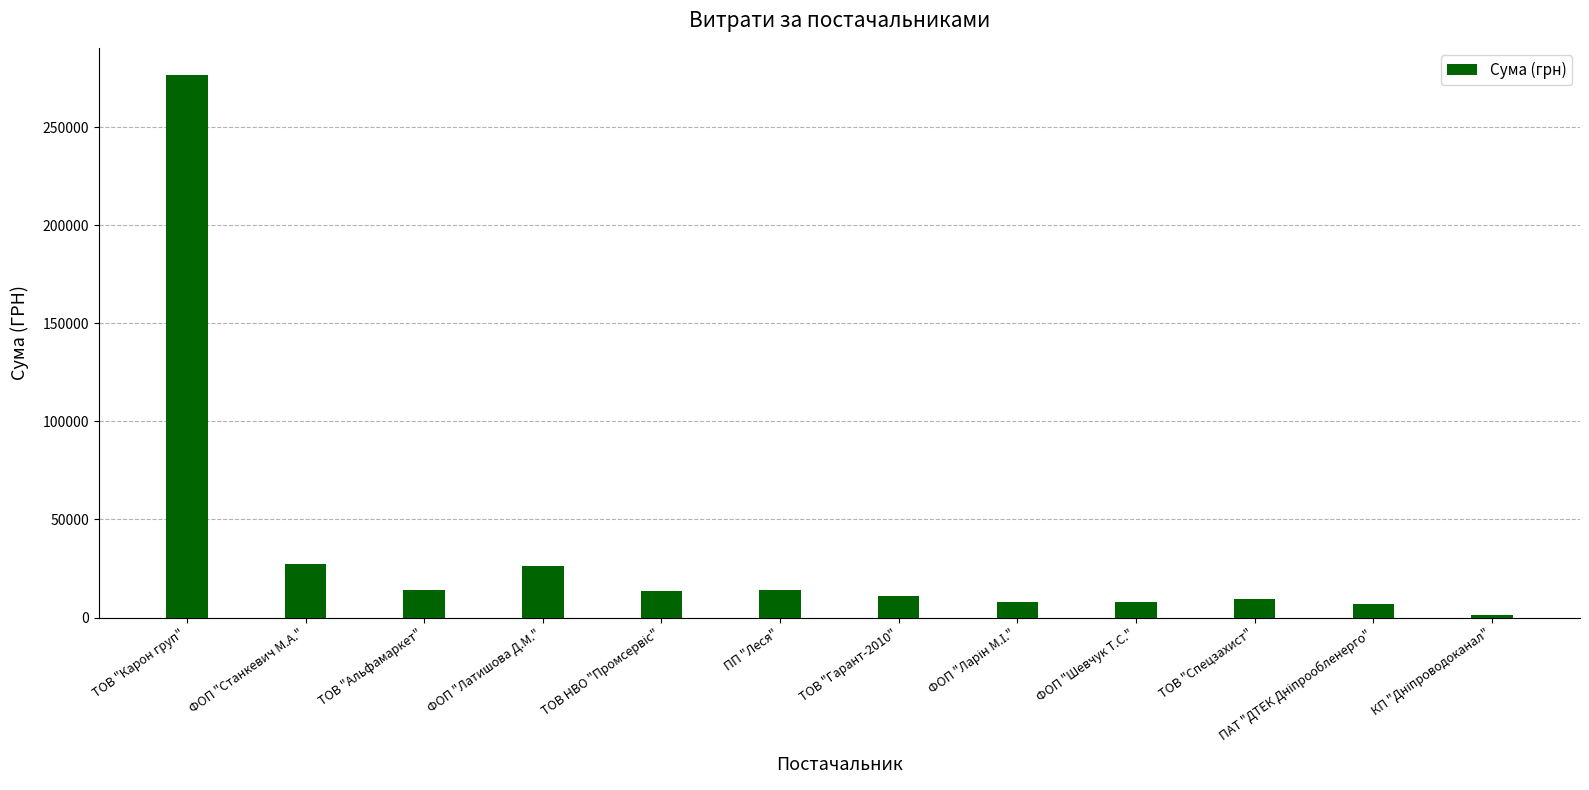

Which has a higher value, ФОП "Станкевич М.А." or ФОП "Шевчук Т.С."?

ФОП "Станкевич М.А."